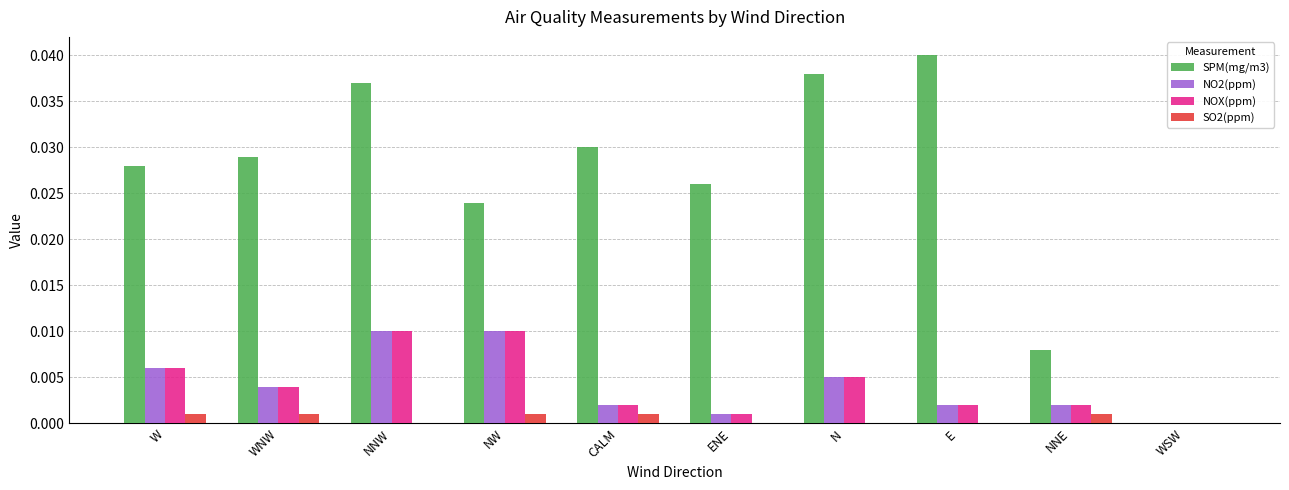

Count the number of categories in the chart.

10